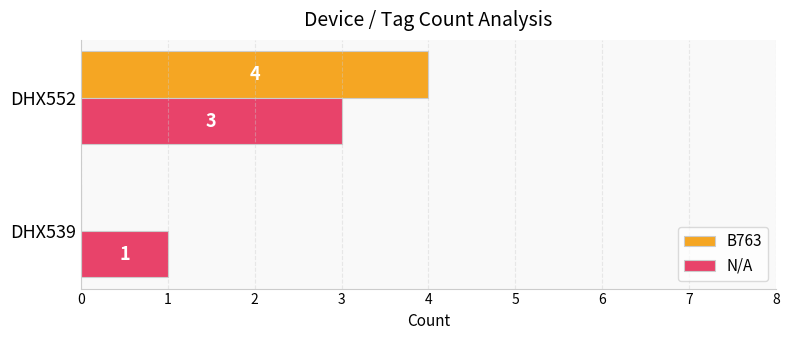

Which series has the largest range (max minus min)?

B763